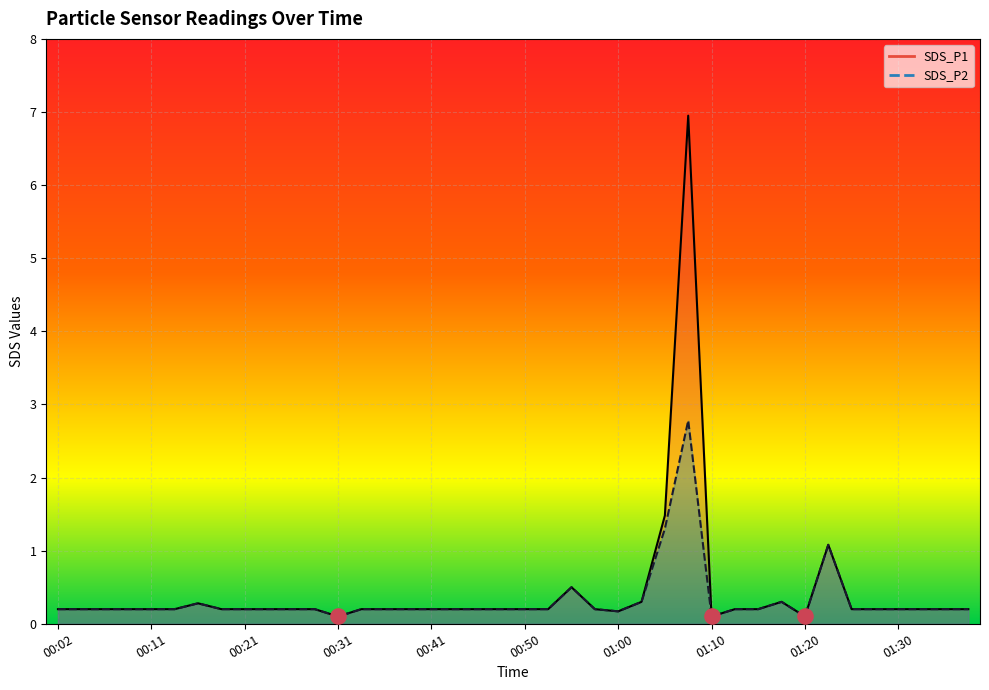

At which category is the sum across all series the highest?

01:07